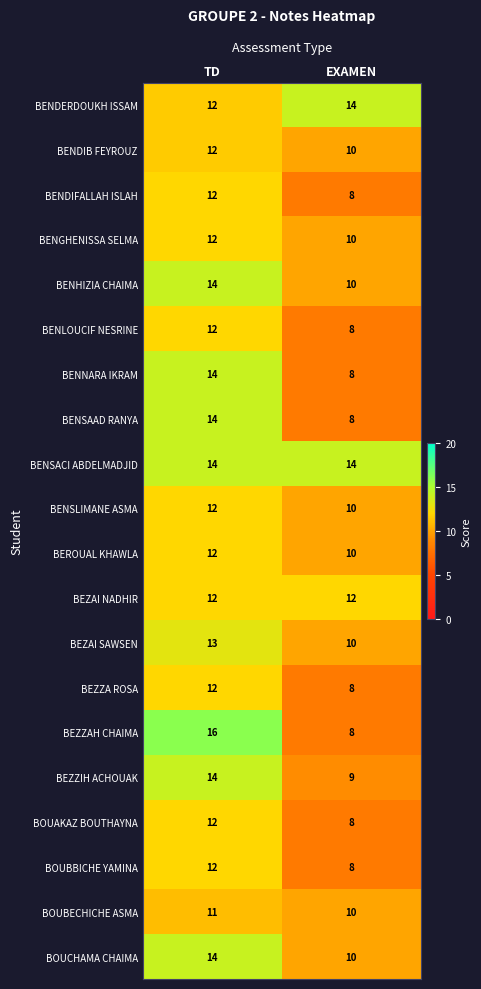

What is the total value across all series at TD?

256